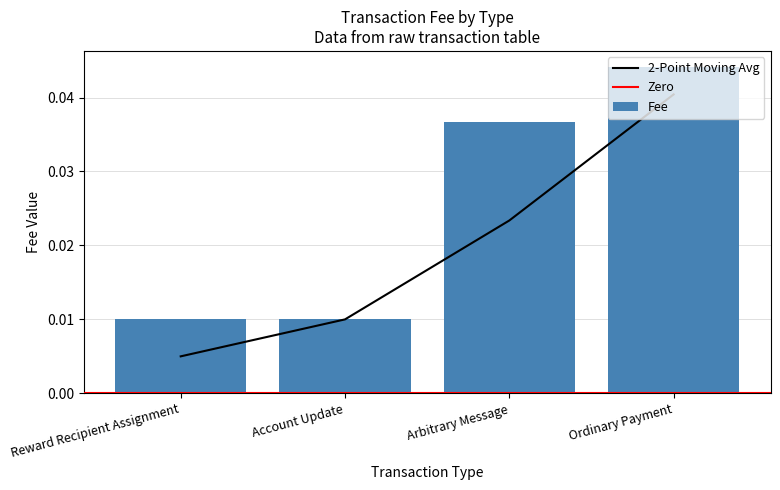

True or false: Fee has a value of 0.1 at Ordinary Payment.

False